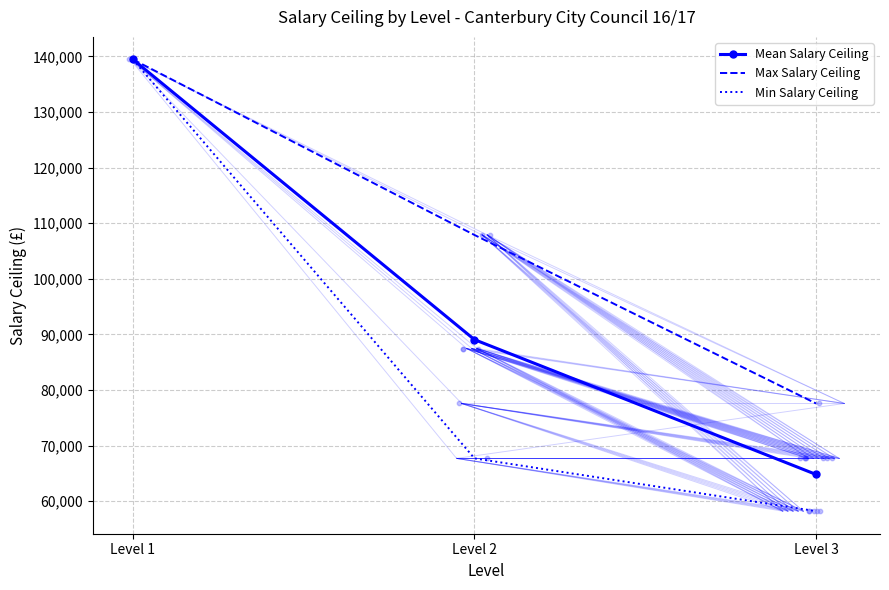

Which series has the largest total across all categories?

Max Salary Ceiling